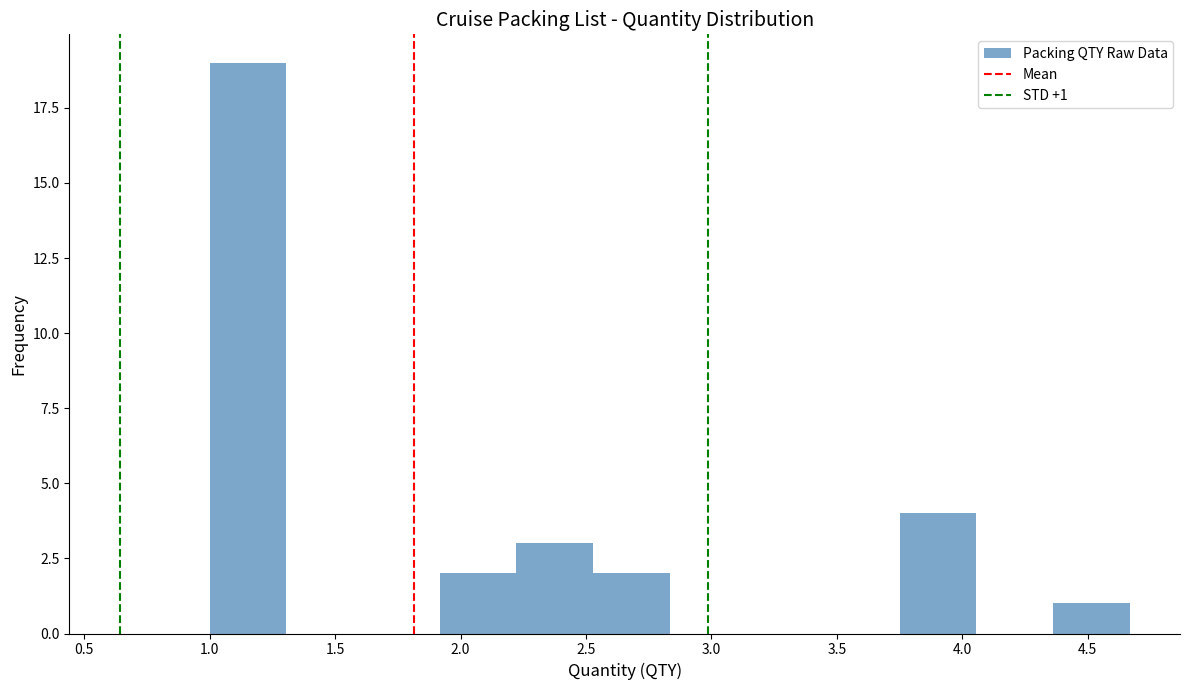

Over which range of the x-axis is the bar tallest?

1.00 to 1.30